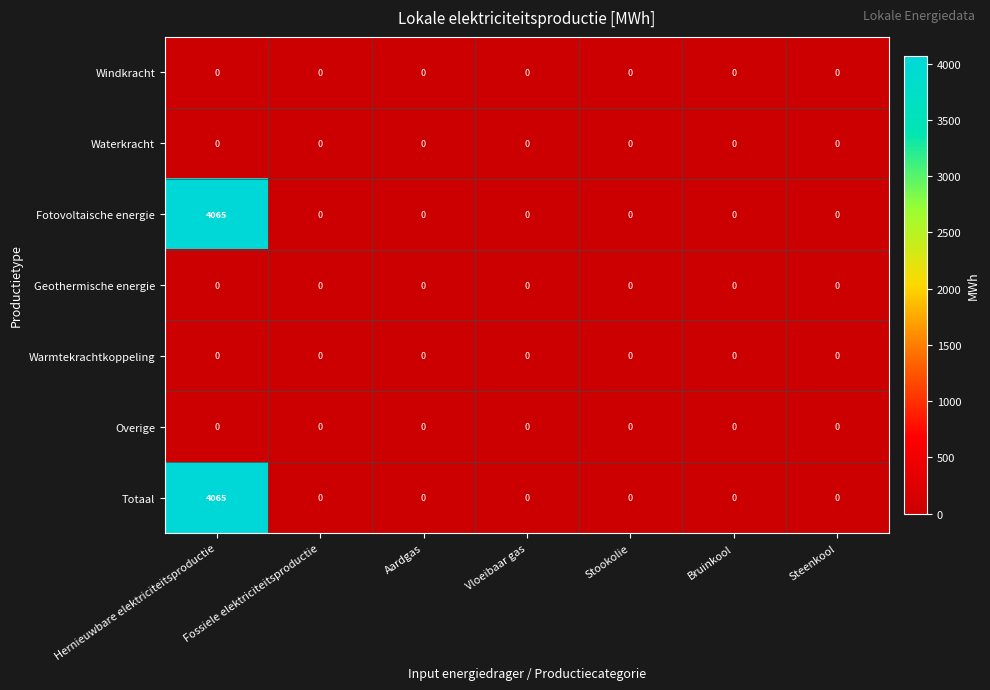

The value of Totaal at Aardgas is -1376. True or false?

False